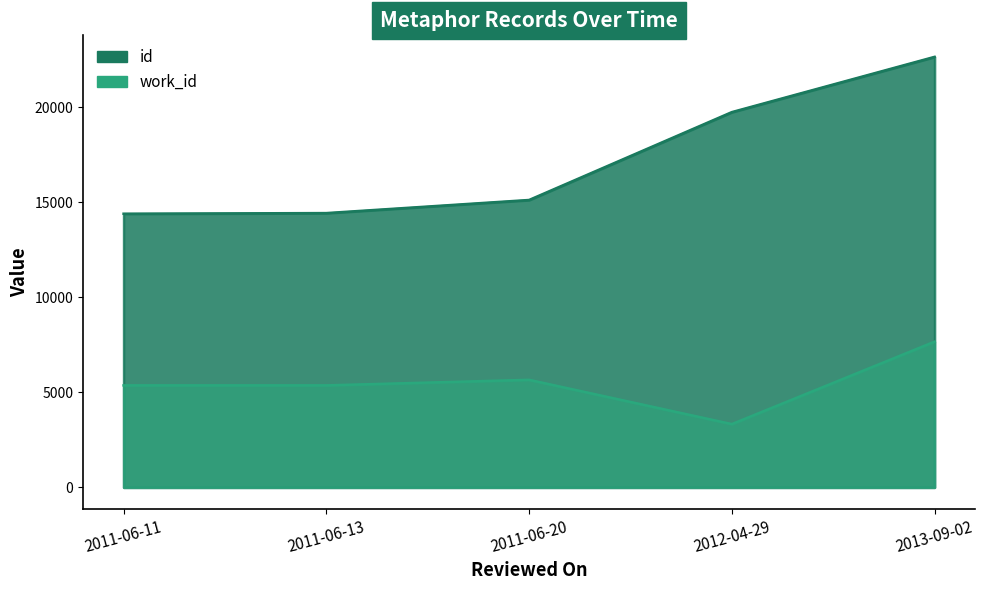

At how many categories does at least one series exceed 17617?

2